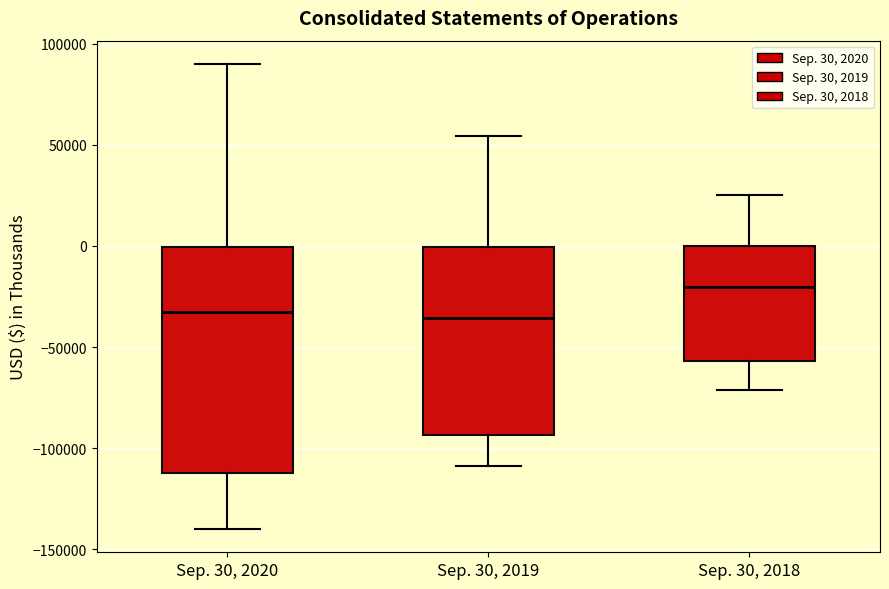

Which box has the highest median line?

Sep. 30, 2018